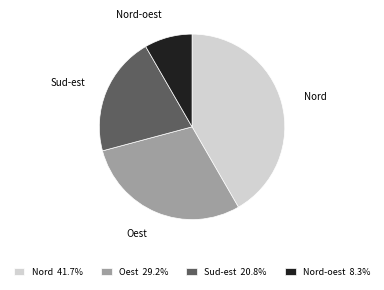

How many slices are in this pie chart?

4